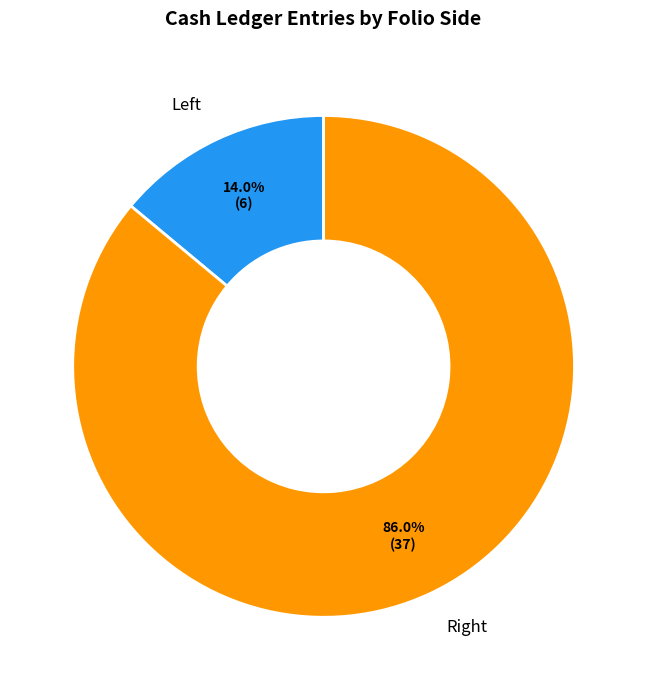

Which slice is the smallest?

Left